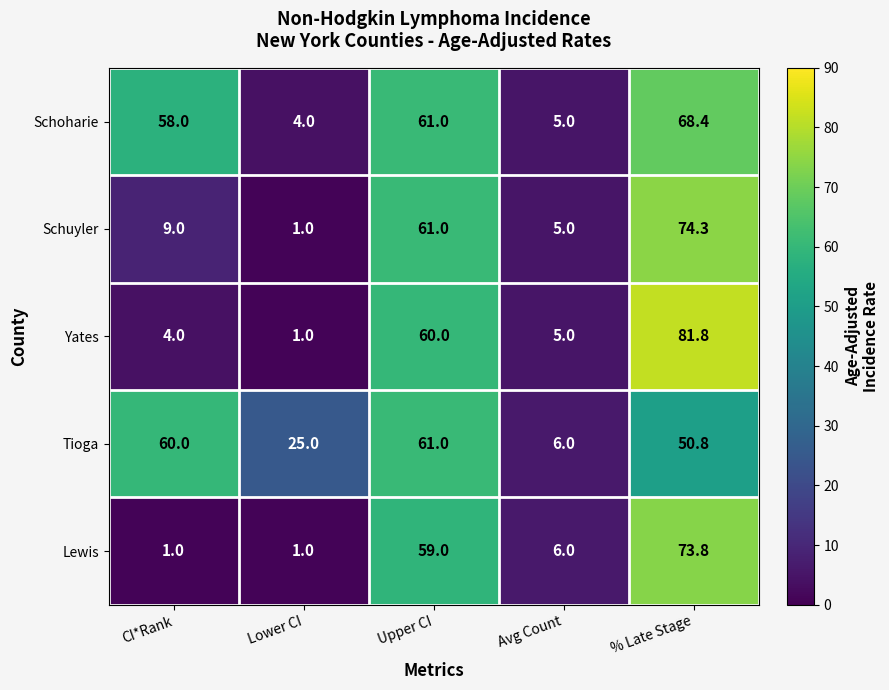

Reading left to right, what are all the values shown in this chart?

Schoharie: 58.0	4.0	61.0	5.0	68.4
Schuyler: 9.0	1.0	61.0	5.0	74.3
Yates: 4.0	1.0	60.0	5.0	81.8
Tioga: 60.0	25.0	61.0	6.0	50.8
Lewis: 1.0	1.0	59.0	6.0	73.8